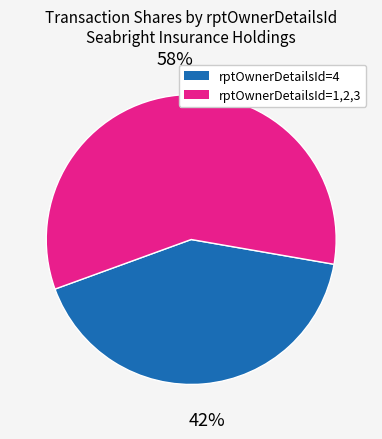

To the nearest percent, what is the average slice percentage?

50%